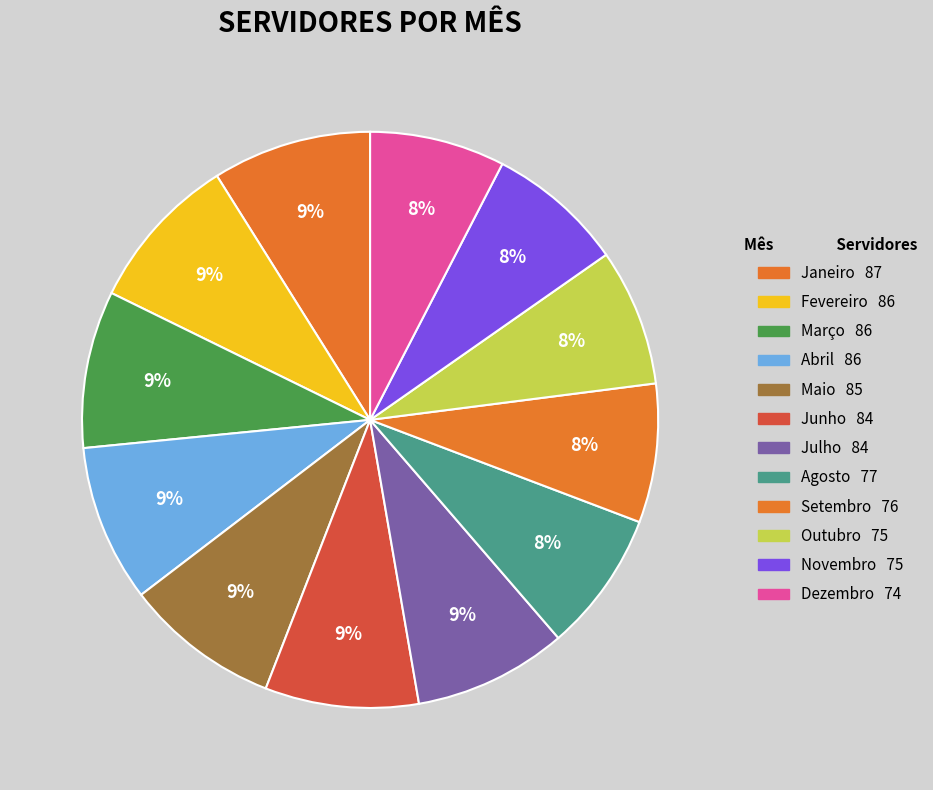

The Junho slice represents 18% of the pie. True or false?

False